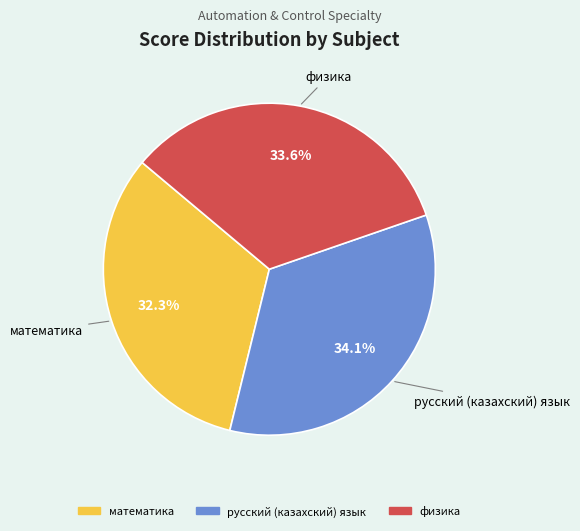

Does физика represent more than half of the total?

No